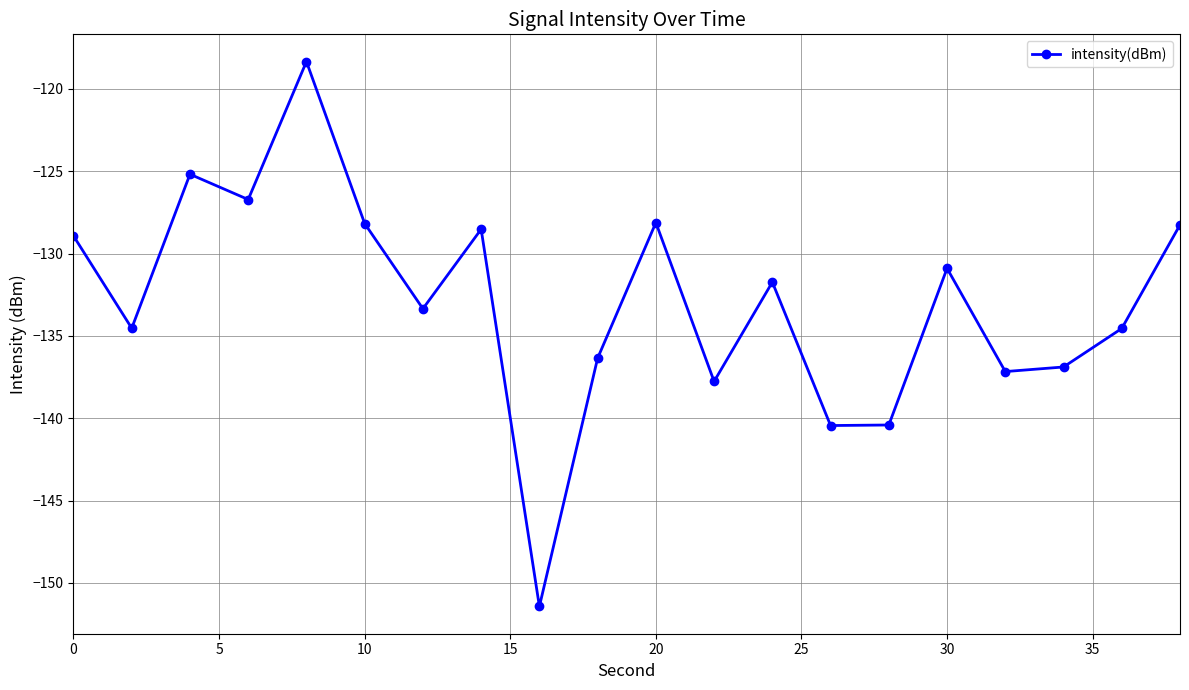

What is the value of the 19th point from the left?

-134.5